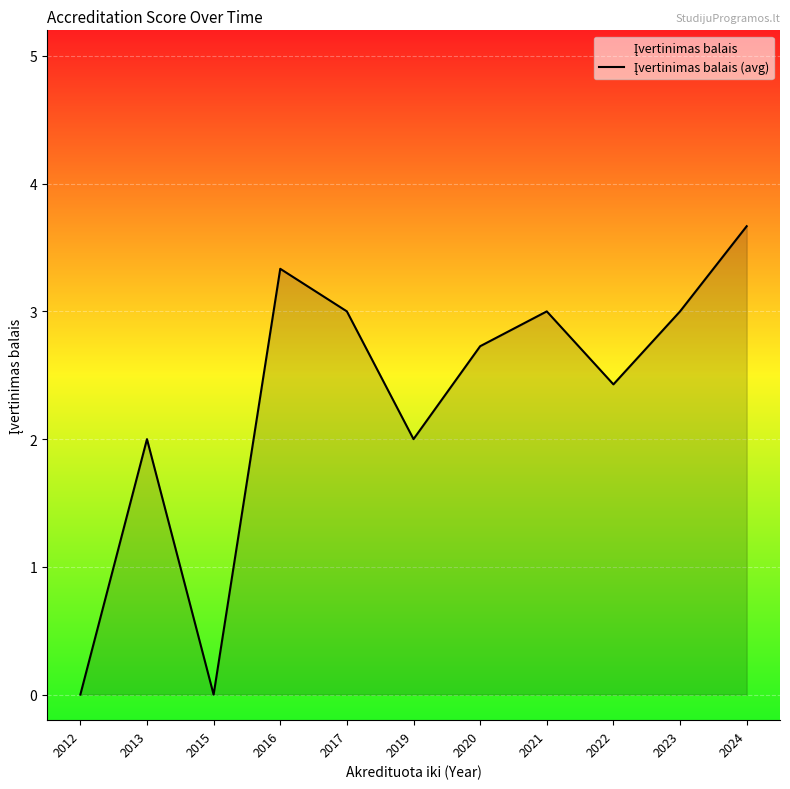

Where does the data first go above 2?

2016